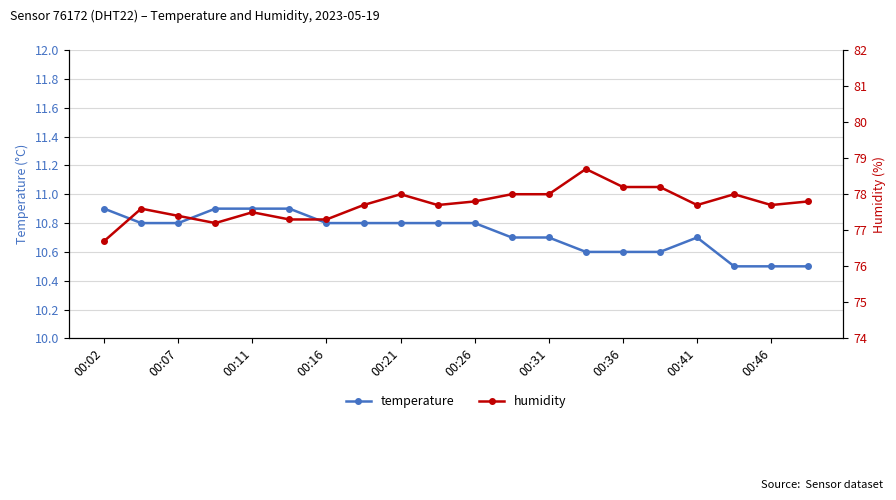

Count the number of data series in this chart.

2